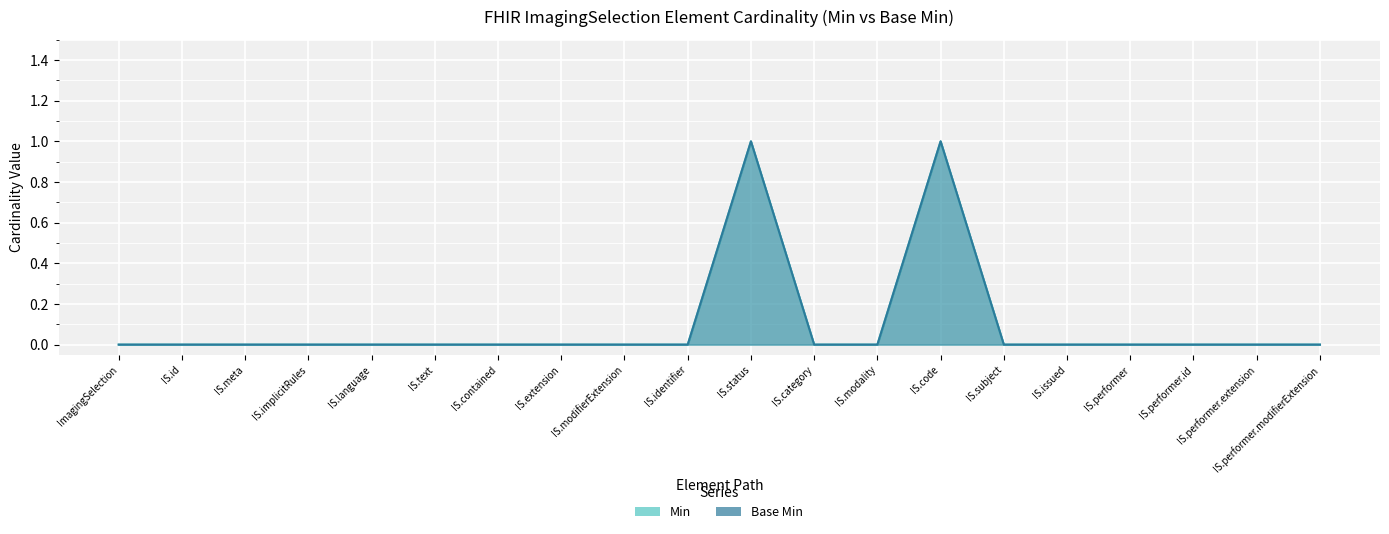

What are all the series names shown in the legend?

Min, Base Min